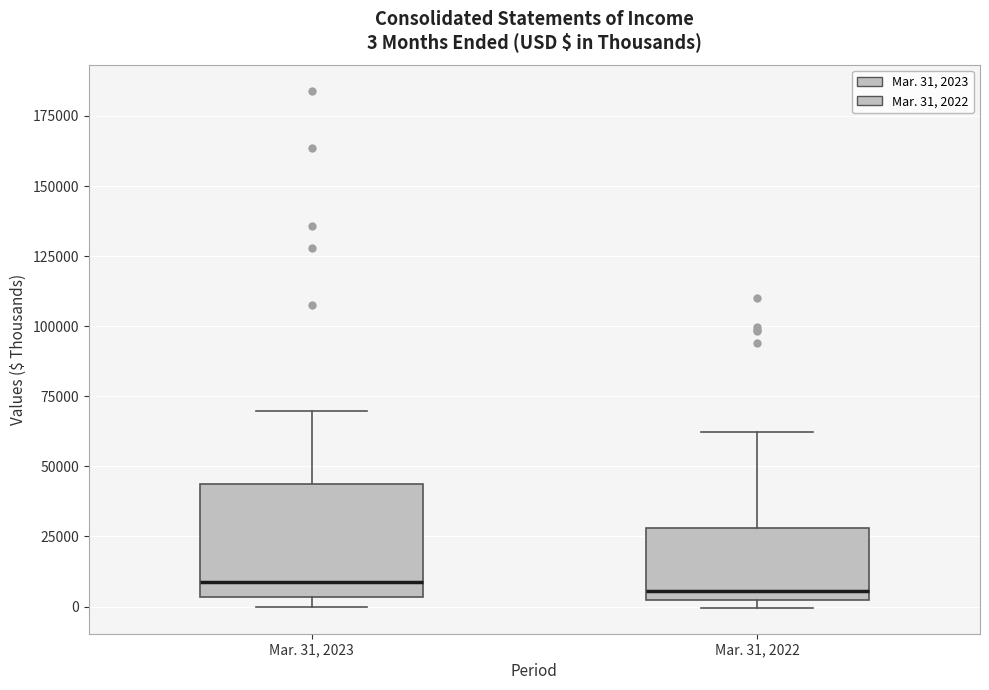

Comparing the boxes themselves (not the whiskers), which one is the tallest?

Mar. 31, 2023